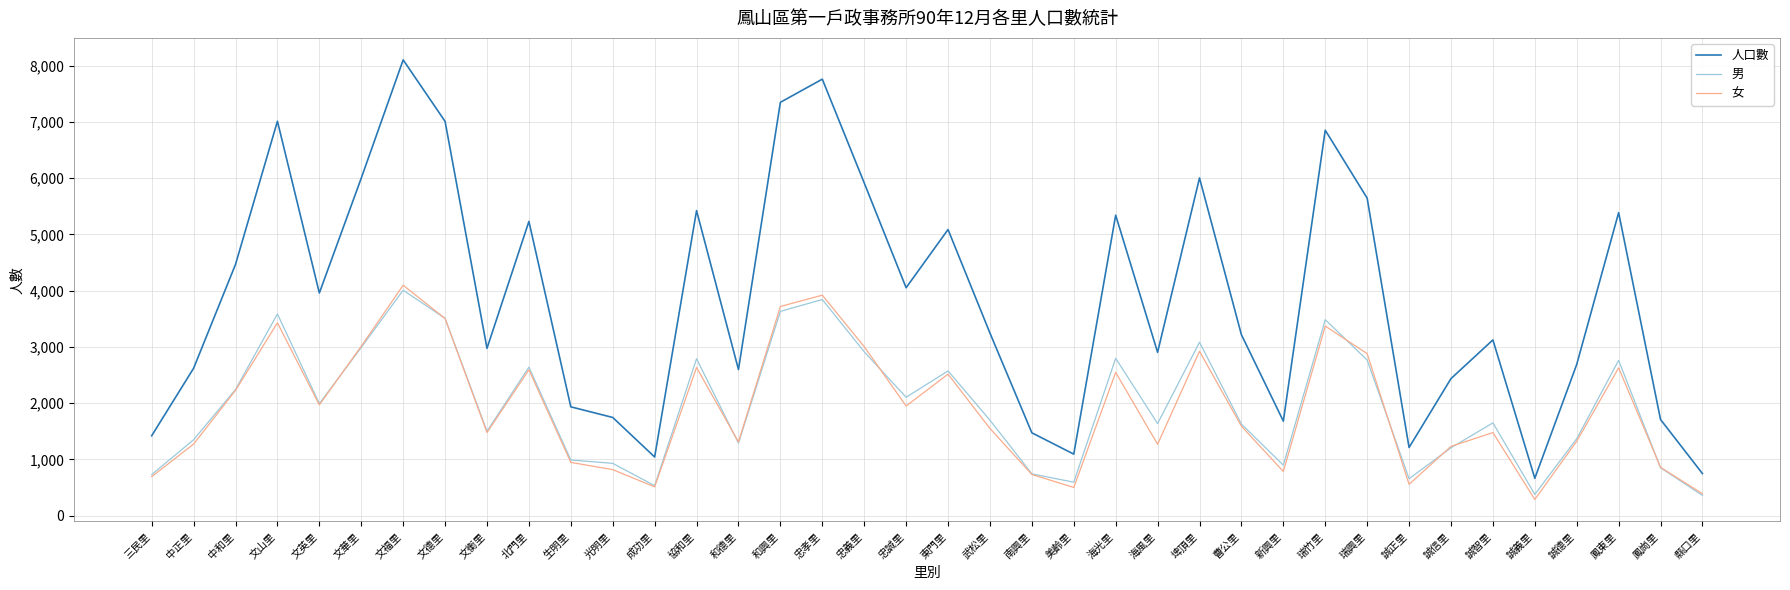

At which category is the sum across all series the highest?

文福里